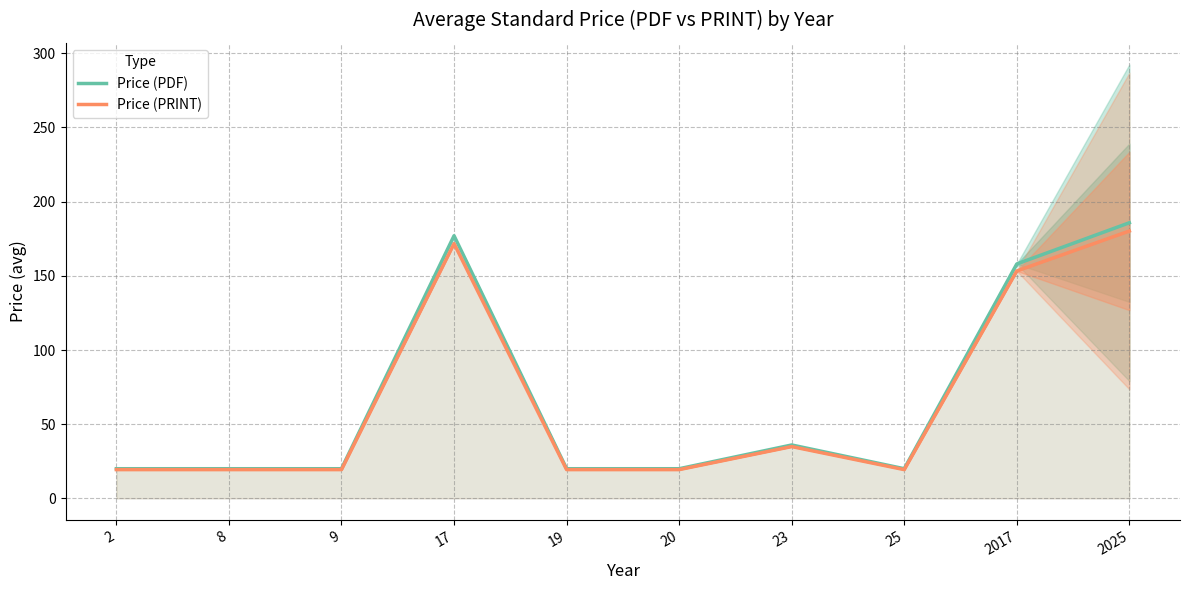

What is the sum of all Price (PRINT) values?

656.4